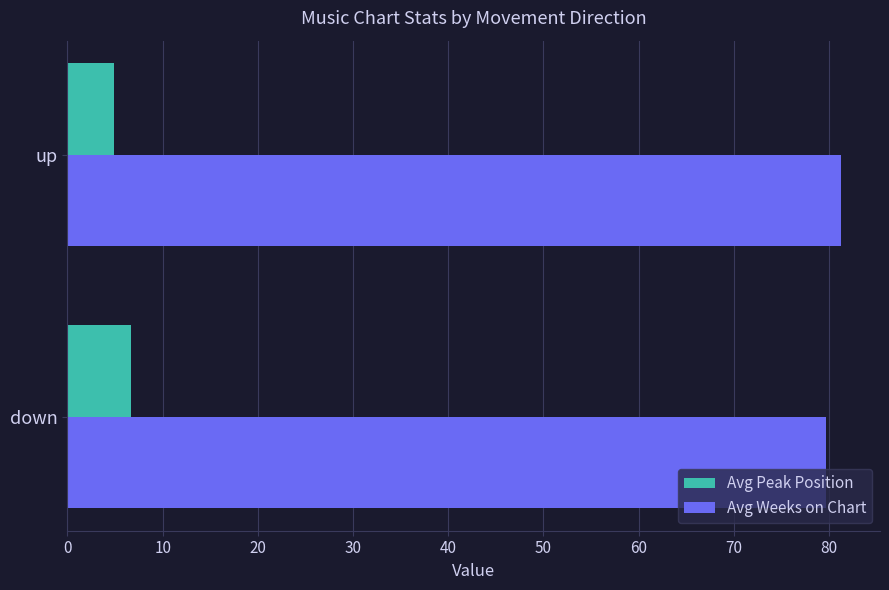

Rank the categories by Avg Weeks on Chart value from lowest to highest.

down, up